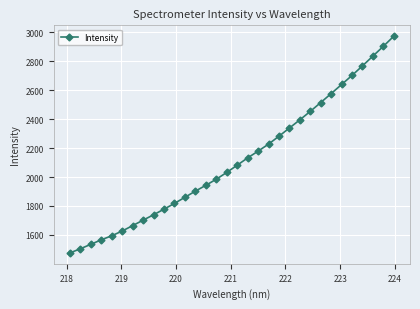

What is the greatest value displayed?

2973.2